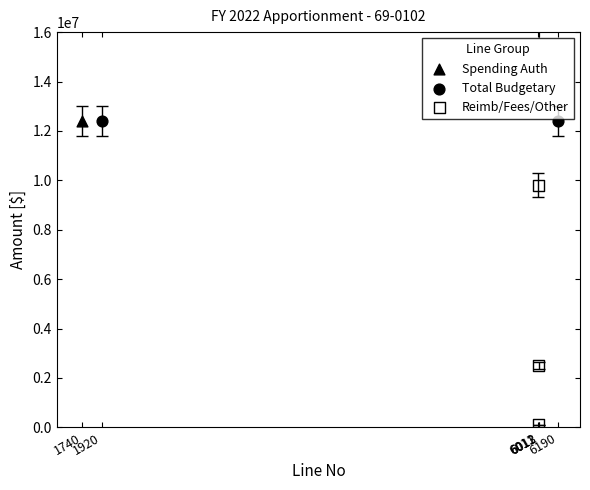

What are all the series names shown in the legend?

Spending Auth, Total Budgetary, Reimb/Fees/Other